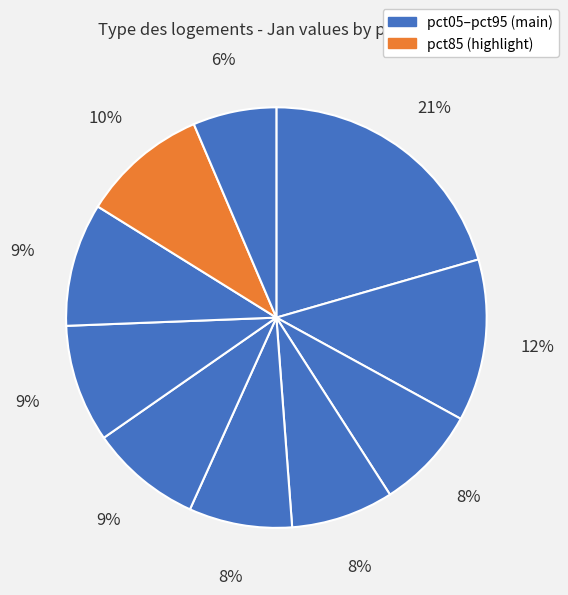

Rank the categories by value from lowest to highest.

pct95, pct35, pct25, pct45, pct55, pct65, pct75, pct85, pct15, pct05